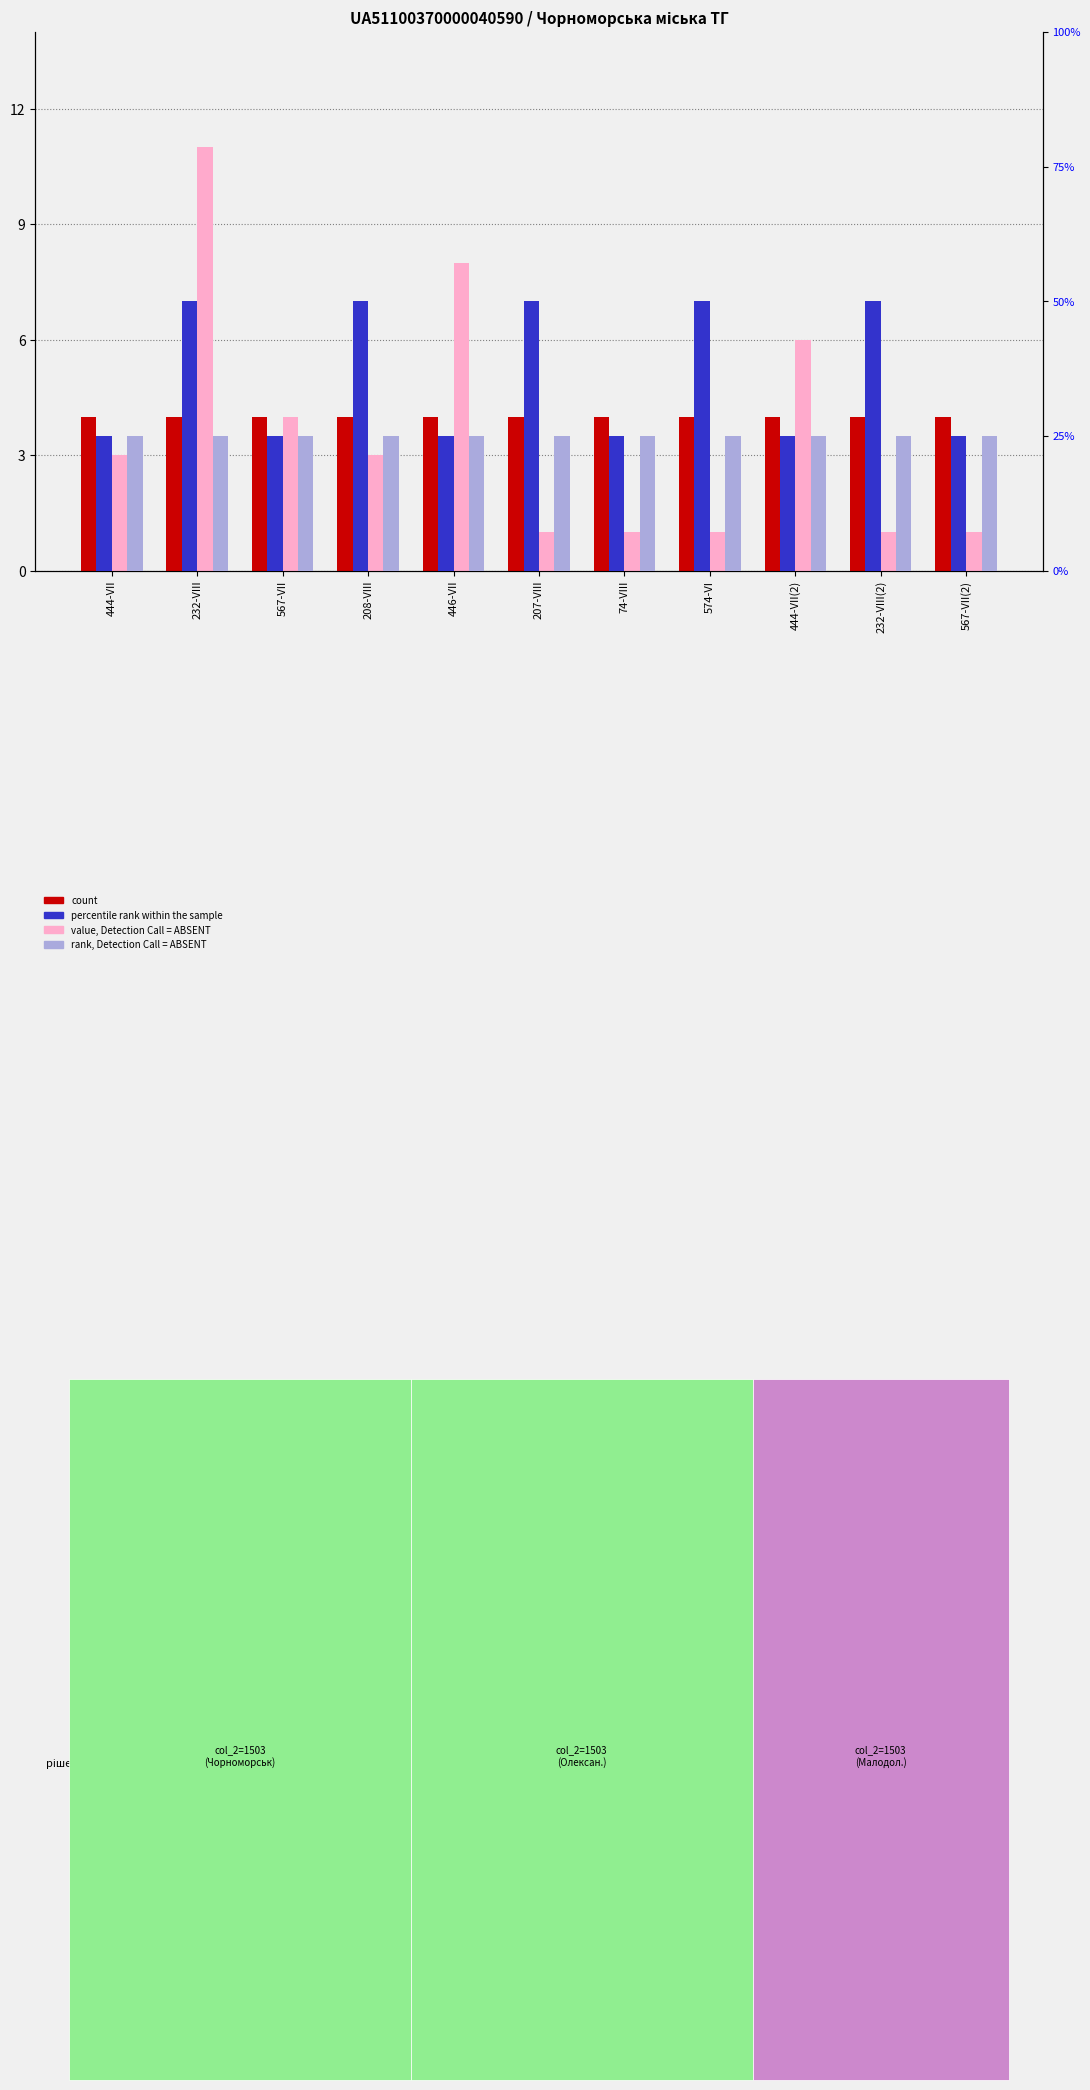

Reading right to left, transcribe all the data shown in this chart.

count: 4	4	4	4	4	4	4	4	4	4	4
value, Detection Call = ABSENT: 1	1	6	1	1	1	8	3	4	11	3
percentile rank within the sample: 1	2	1	2	1	2	1	2	1	2	1
rank, Detection Call = ABSENT: 1	1	1	1	1	1	1	1	1	1	1